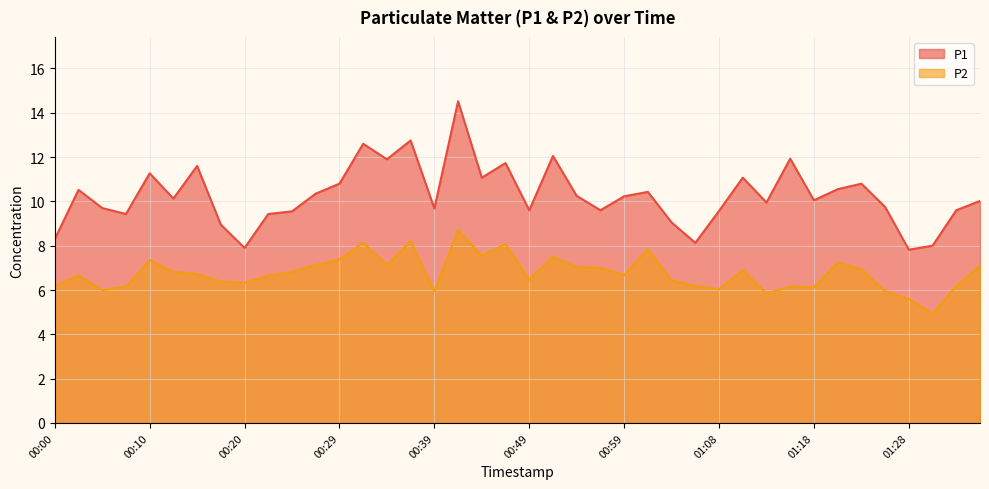

What is the lowest value of the P2 series?

4.9